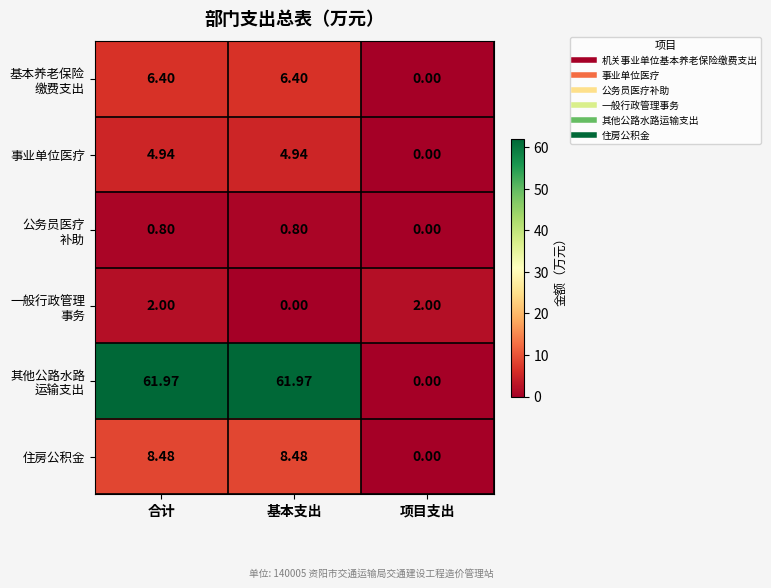

What is the total value across all series at 合计?

84.6